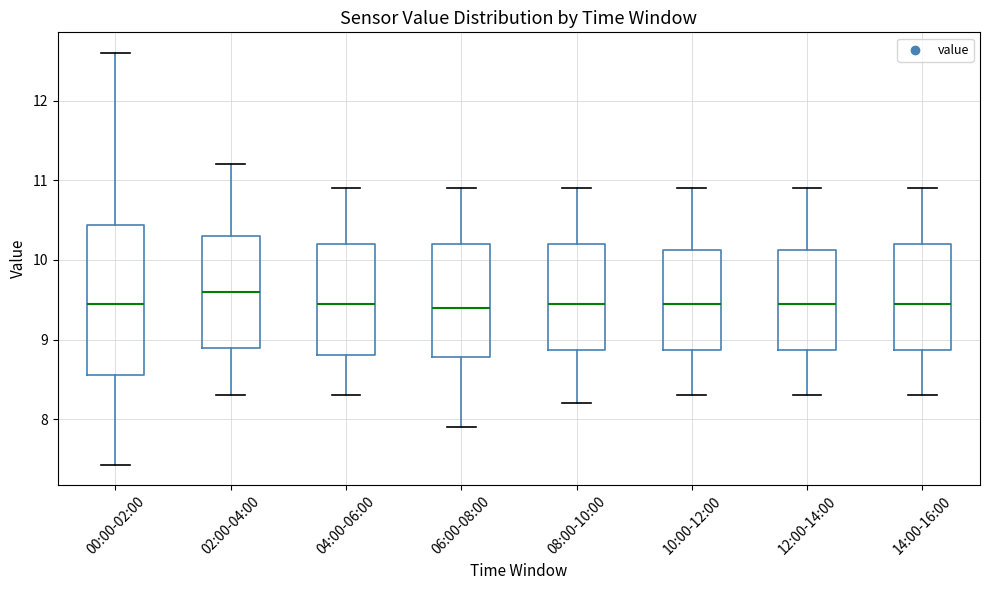

Comparing the boxes themselves (not the whiskers), which one is the tallest?

00:00-02:00